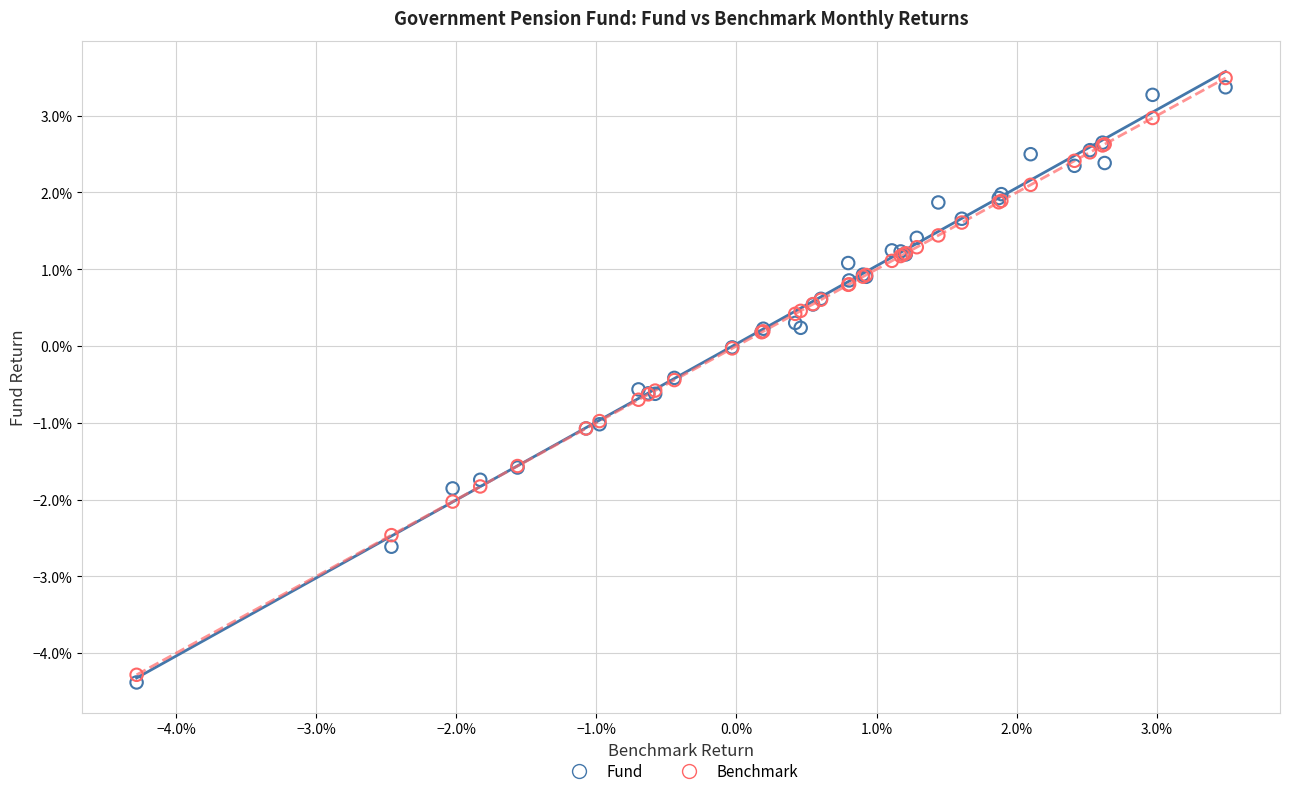

Which series contains the lowest Y value?

Fund